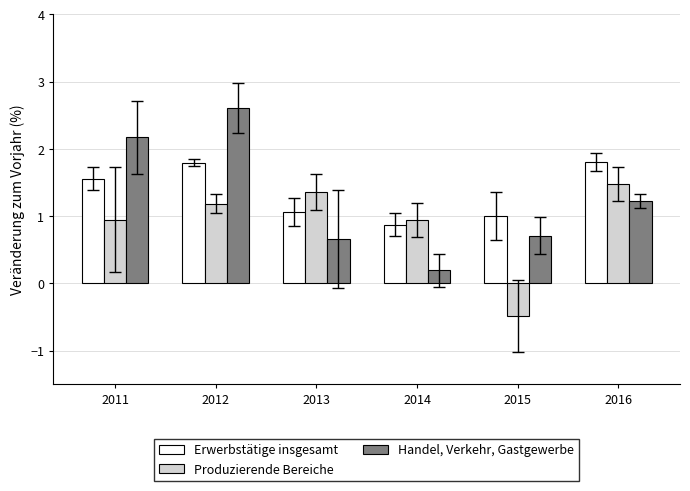

At which category does the chart reach its minimum across all series?

2015